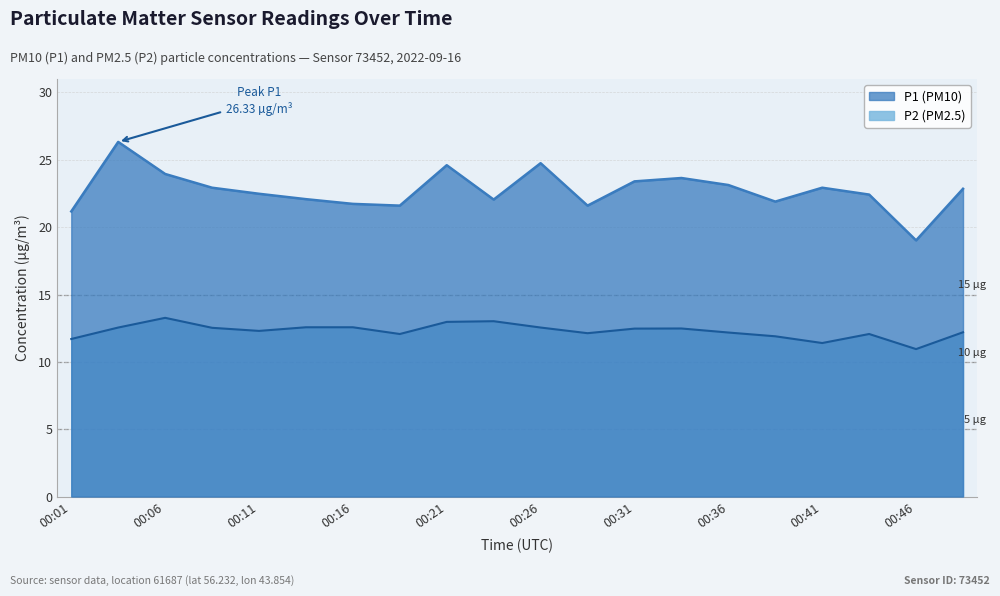

How many data points in P1 are above 22?

14